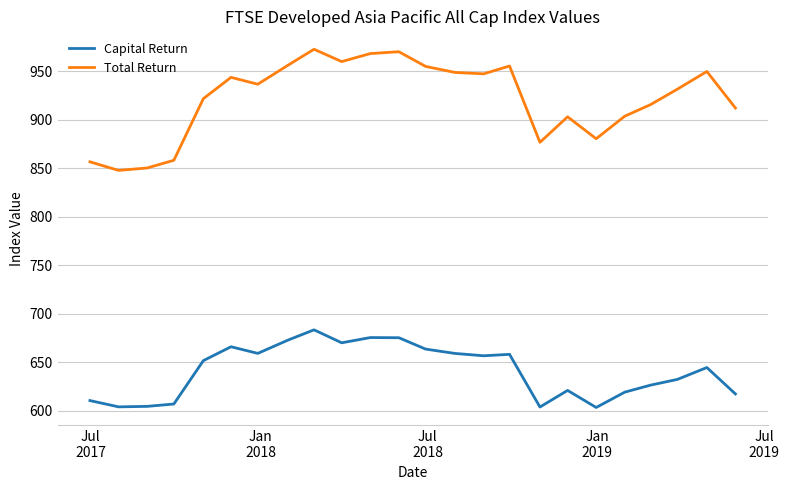

What is the maximum value for Capital Return?

683.4